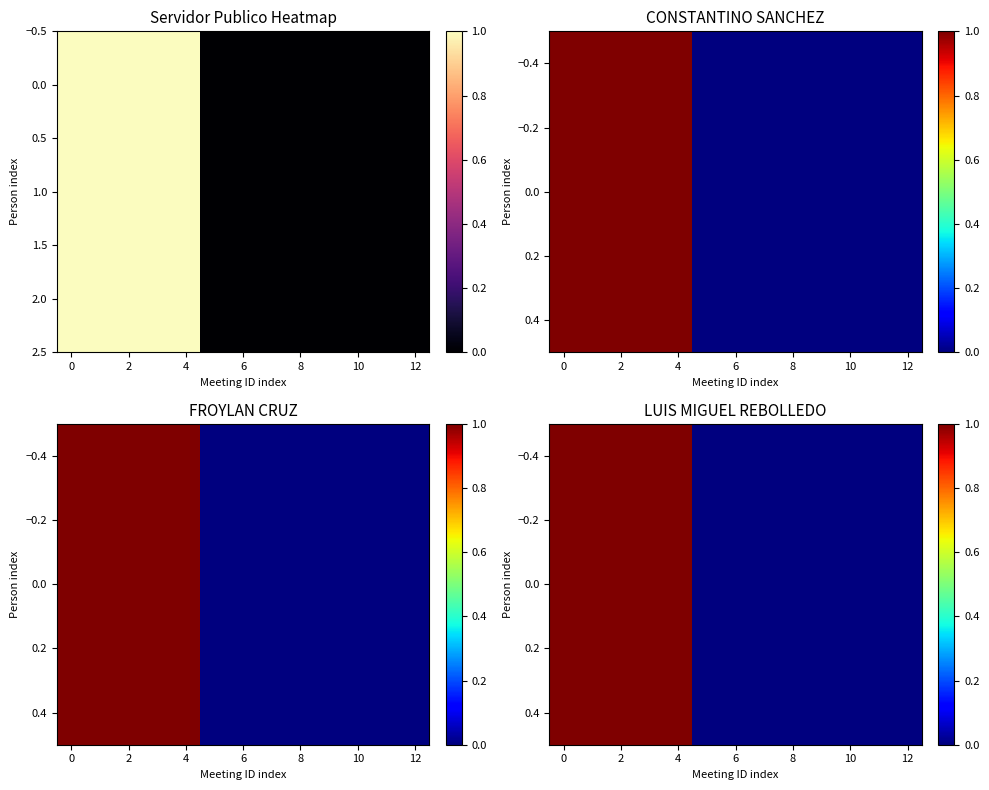

What is the maximum value shown in the chart?

1.0